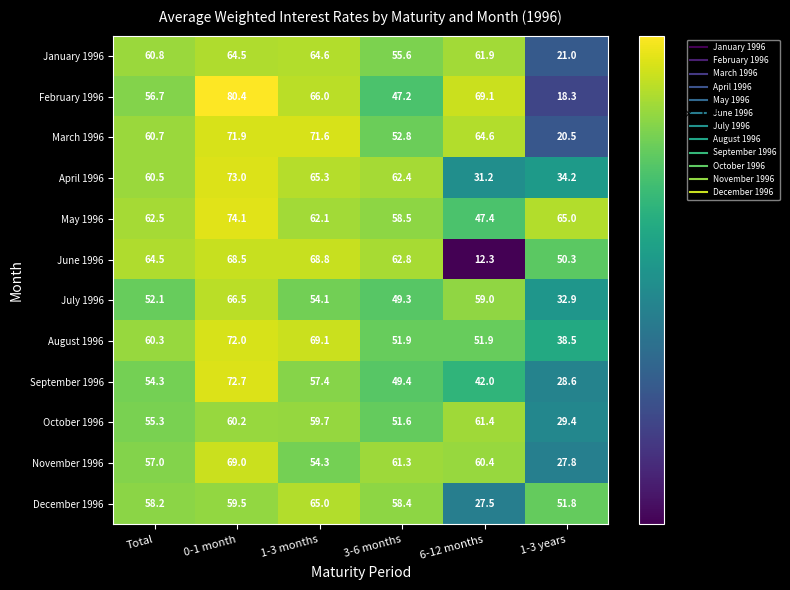

How many data points does each series have?

6